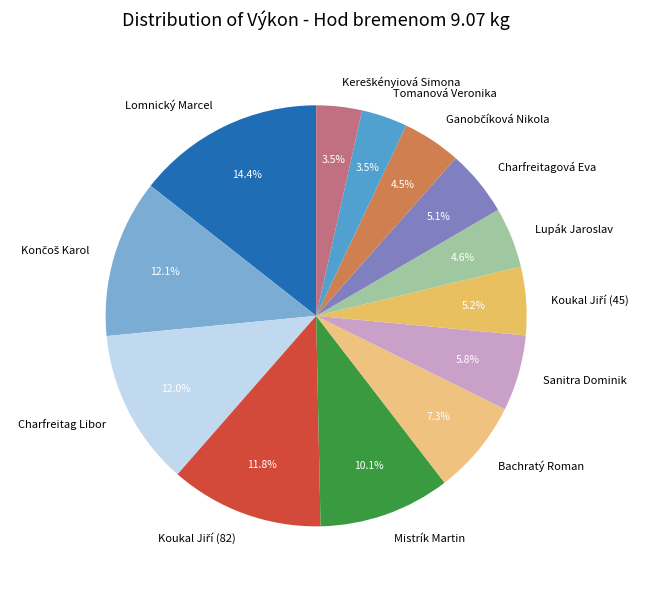

Do Mistrík Martin and Charfreitag Libor together represent more than half of the pie?

No